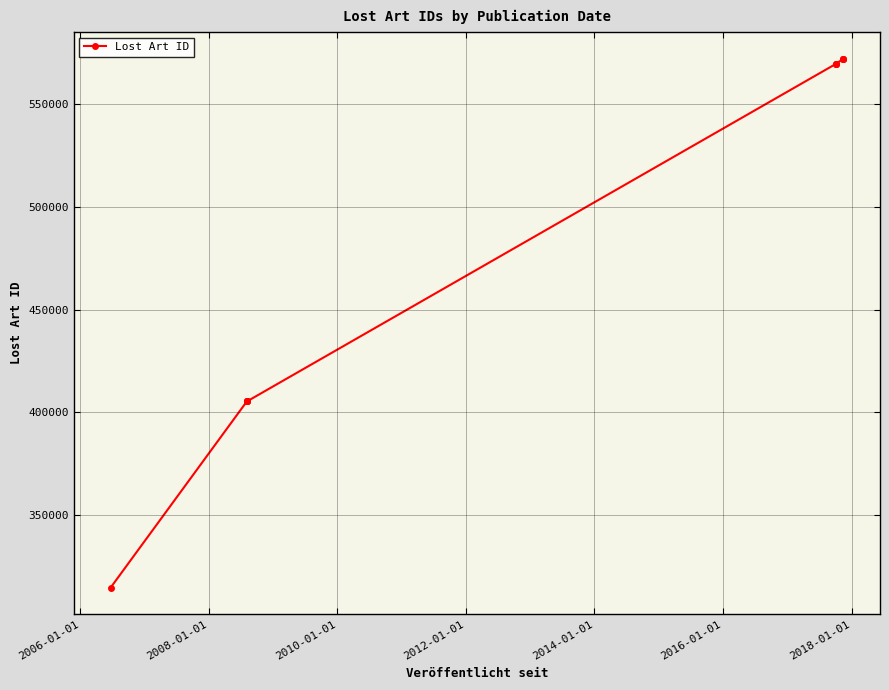

The value at 2016-01-01 is 935483. True or false?

False